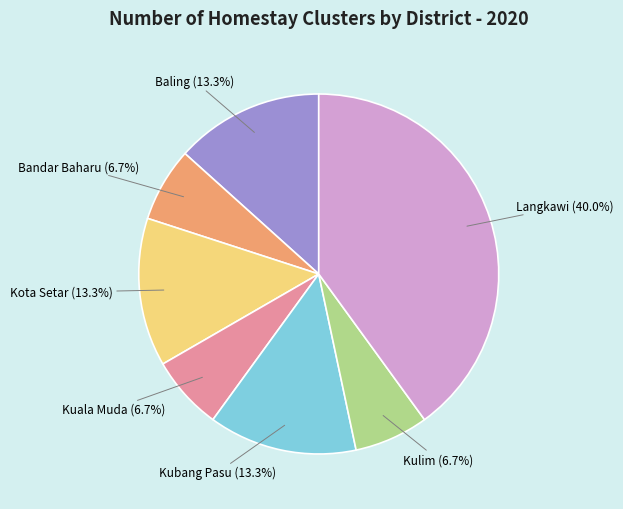

Count the number of slices in the pie.

7